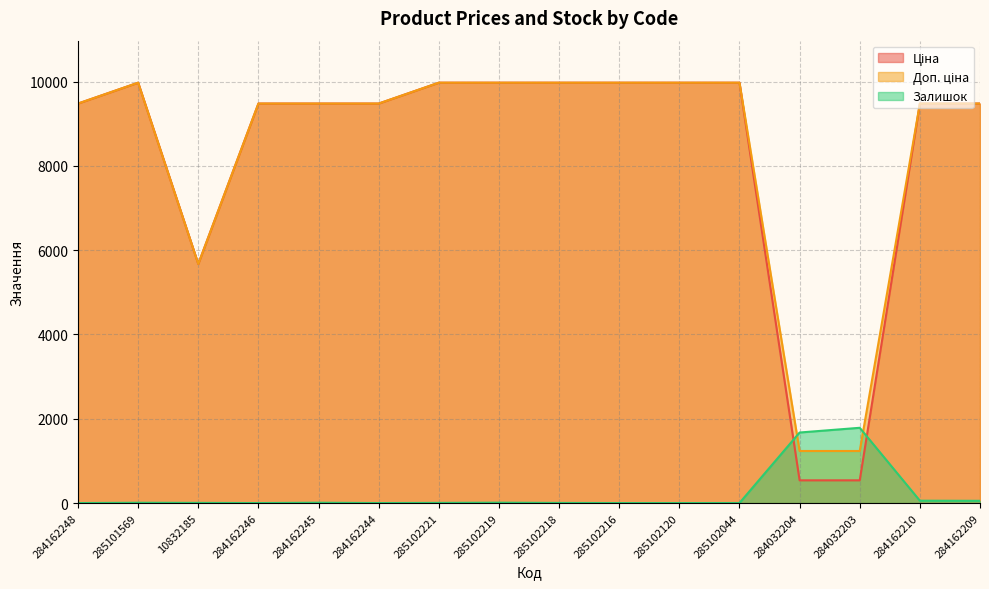

Reading left to right, extract all data points from this chart.

Ціна: 284162248=9480.1	285101569=9975.0	10832185=5673.8	284162246=9480.1	284162245=9480.1	284162244=9480.1	285102221=9975.0	285102219=9975.0	285102218=9975.0	285102216=9975.0	285102120=9975.0	285102044=9975.0	284032204=539.0	284032203=539.0	284162210=9480.1	284162209=9480.1
Доп. ціна: 284162248=9480.1	285101569=9975.0	10832185=5673.8	284162246=9480.1	284162245=9480.1	284162244=9480.1	285102221=9975.0	285102219=9975.0	285102218=9975.0	285102216=9975.0	285102120=9975.0	285102044=9975.0	284032204=1235.4	284032203=1235.4	284162210=9480.1	284162209=9480.1
Залишок: 284162248=0.0	285101569=7.0	10832185=4.0	284162246=0.0	284162245=8.0	284162244=0.0	285102221=4.0	285102219=9.0	285102218=3.0	285102216=0.0	285102120=0.0	285102044=1.0	284032204=1674.0	284032203=1786.0	284162210=56.0	284162209=53.0